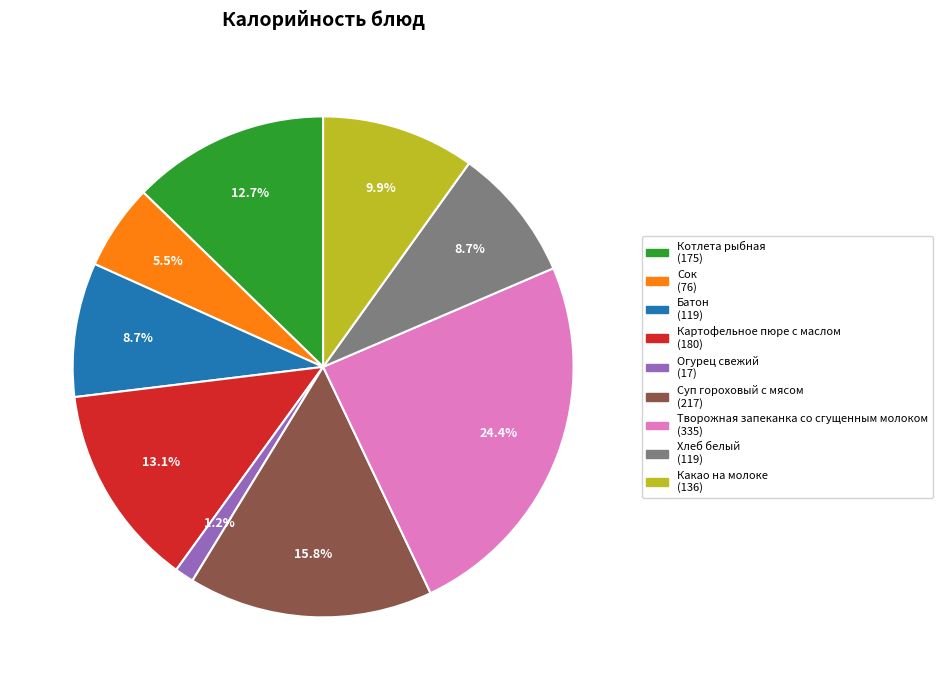

Approximately how many times larger is the value at Сок compared to Какао на молоке?

0.6